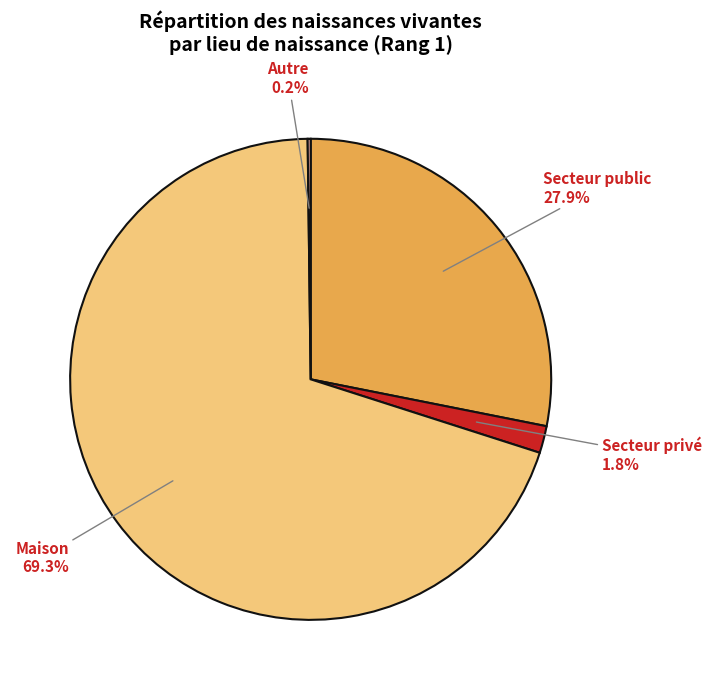

Is there a majority slice in this chart?

Yes